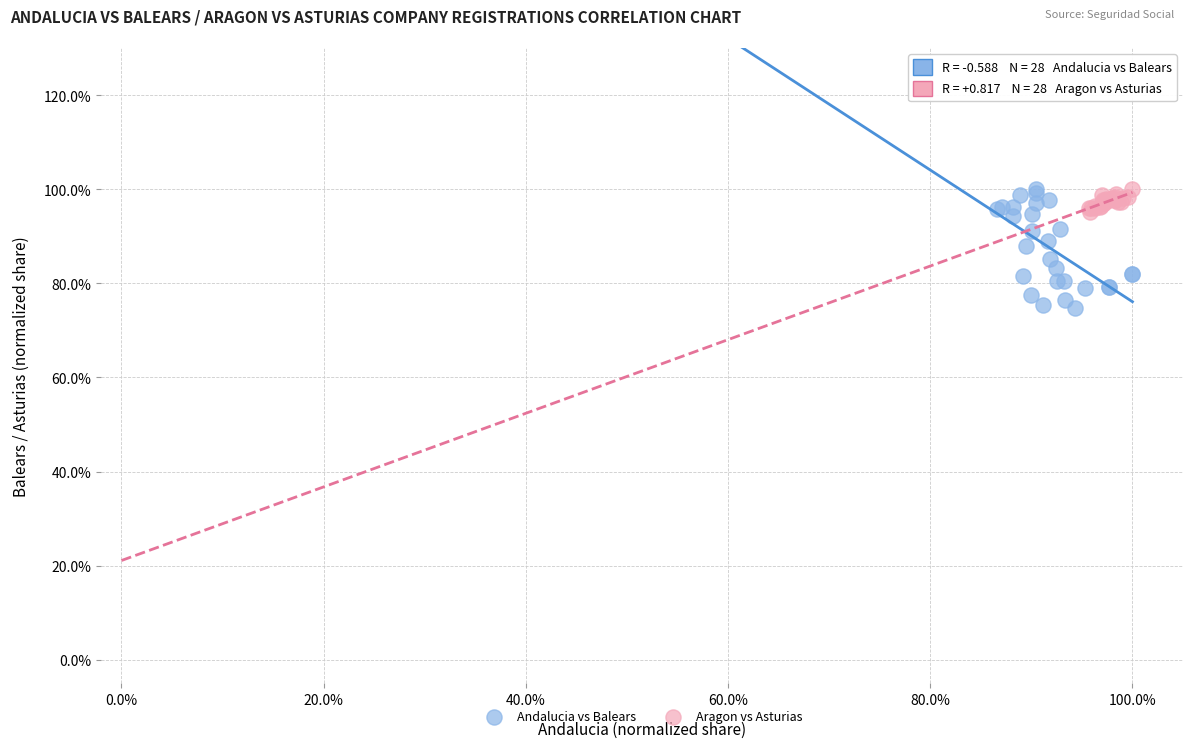

Which series has the widest spread of Y values?

Andalucia vs Balears